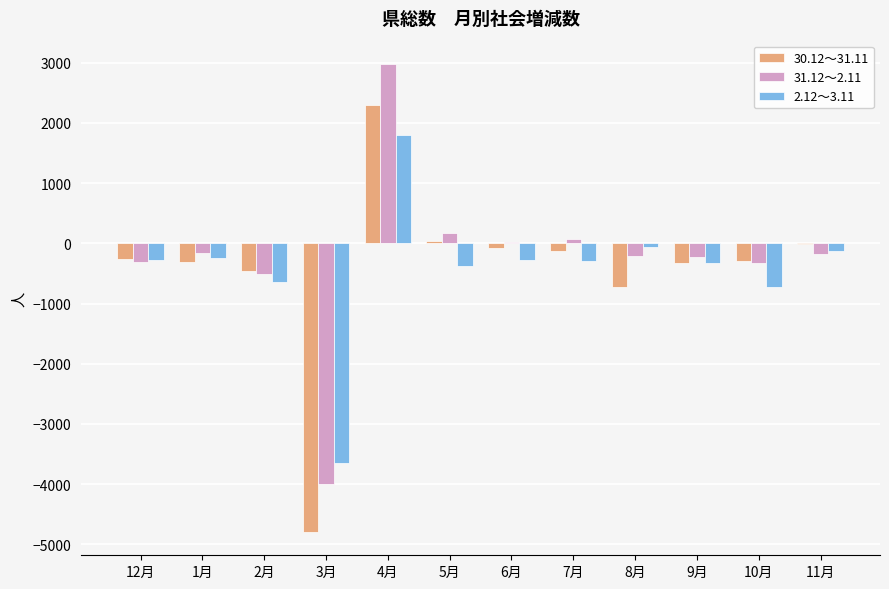

What is the maximum value shown in the chart?

2979